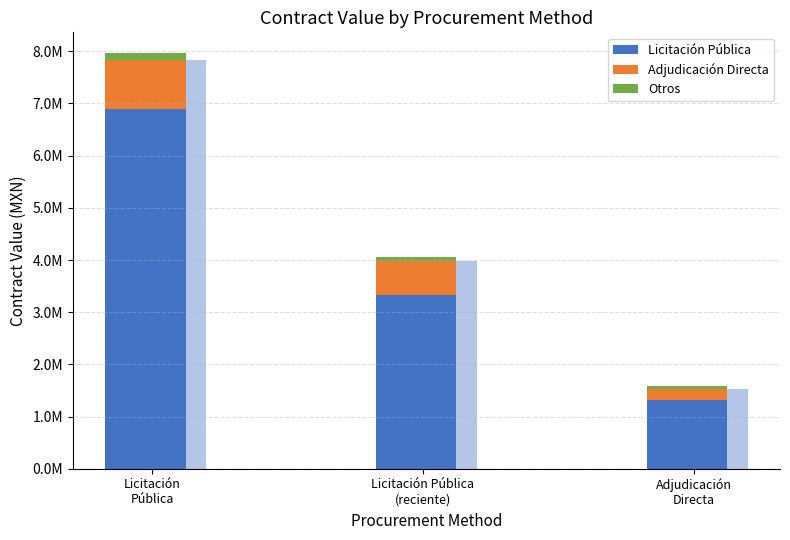

Reading left to right, list all the values displayed in this chart.

Licitación Pública: Licitación
Pública=6887982.4	Licitación Pública
(reciente)=3337931.0	Adjudicación
Directa=1310000.0
Adjudicación Directa: Licitación
Pública=936811.7	Licitación Pública
(reciente)=644600.0	Adjudicación
Directa=219100.0
Otros: Licitación
Pública=140000.0	Licitación Pública
(reciente)=80000.0	Adjudicación
Directa=60000.0